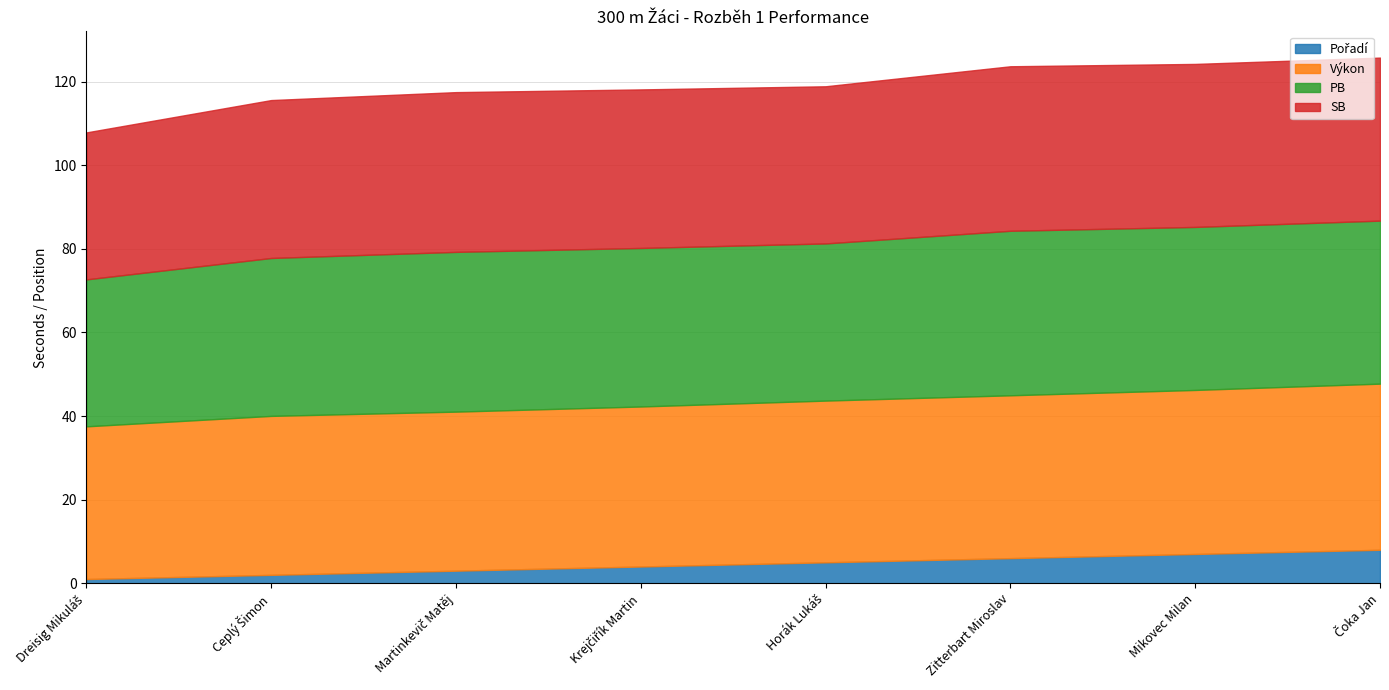

At which category does SB reach its first local valley?

Horák Lukáš